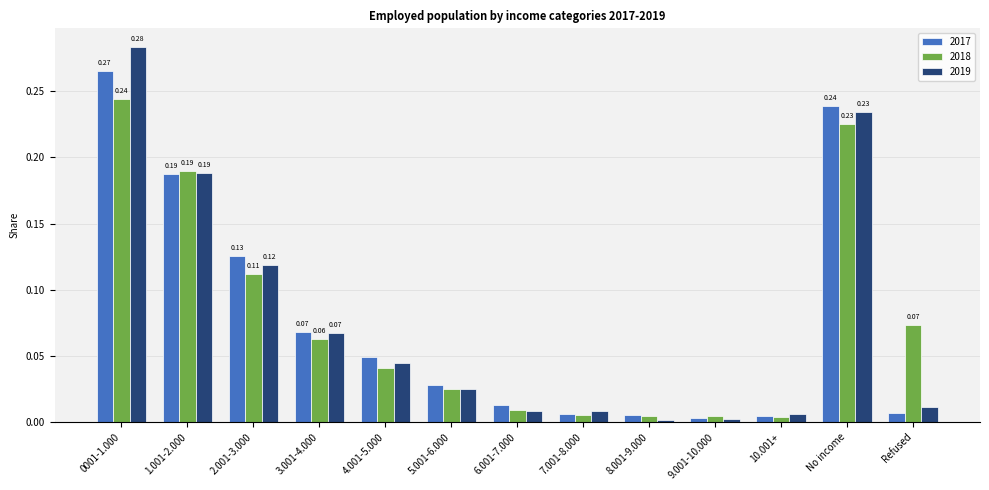

Which series changed the most between 2.001-3.000 and 8.001-9.000?

2017